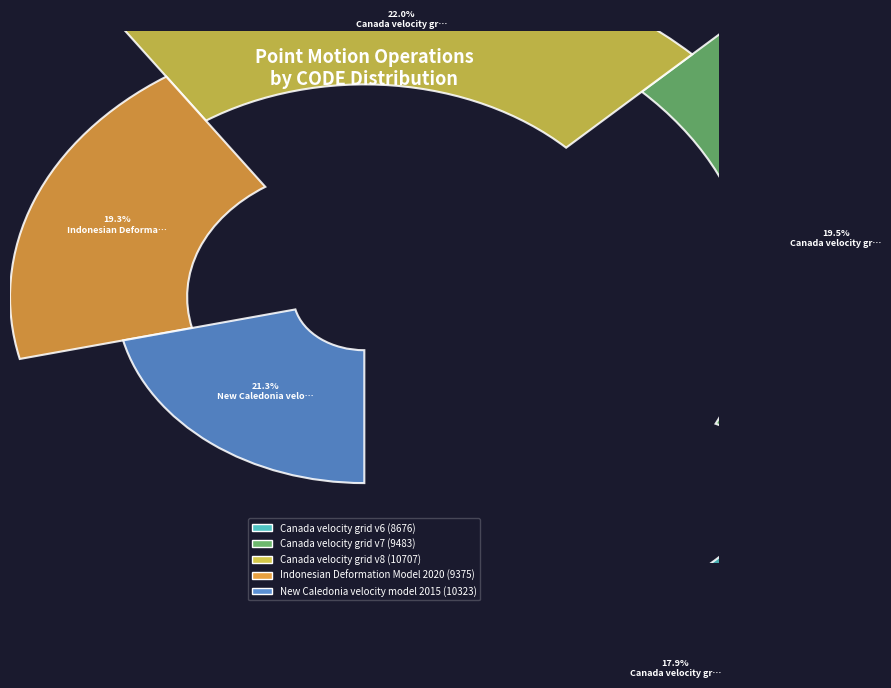

How many segments does this pie chart have?

5